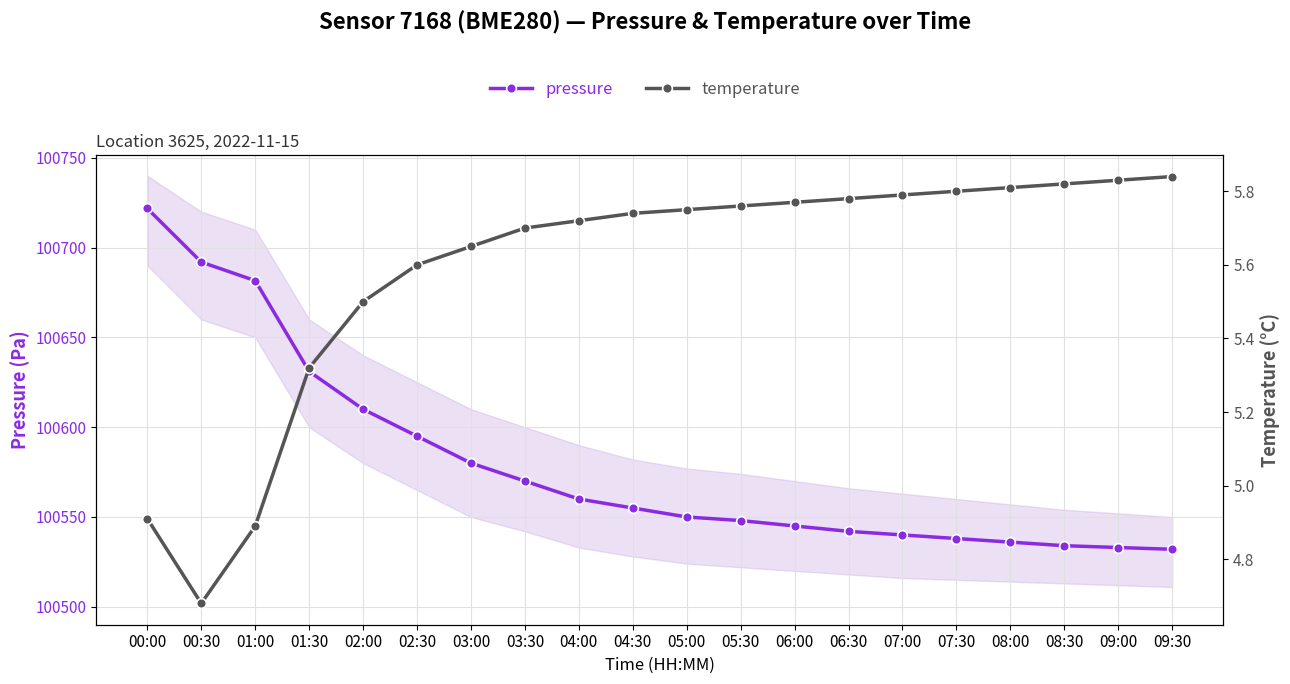

Is it true that temperature equals 1.8 at 04:00?

False